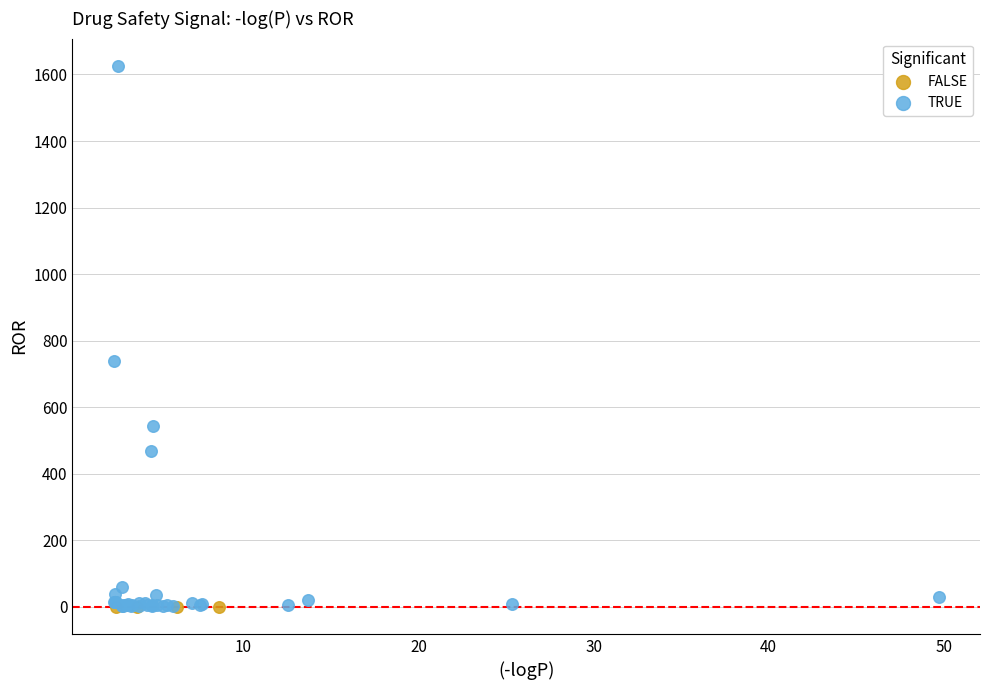

Which series contains the highest Y value?

TRUE